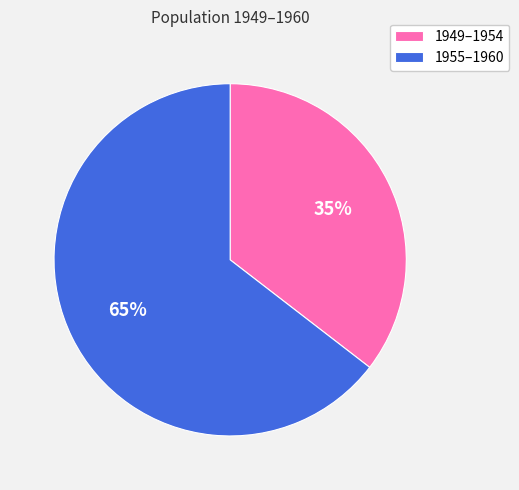

To the nearest percent, what percentage of the pie is 1955–1960?

65%